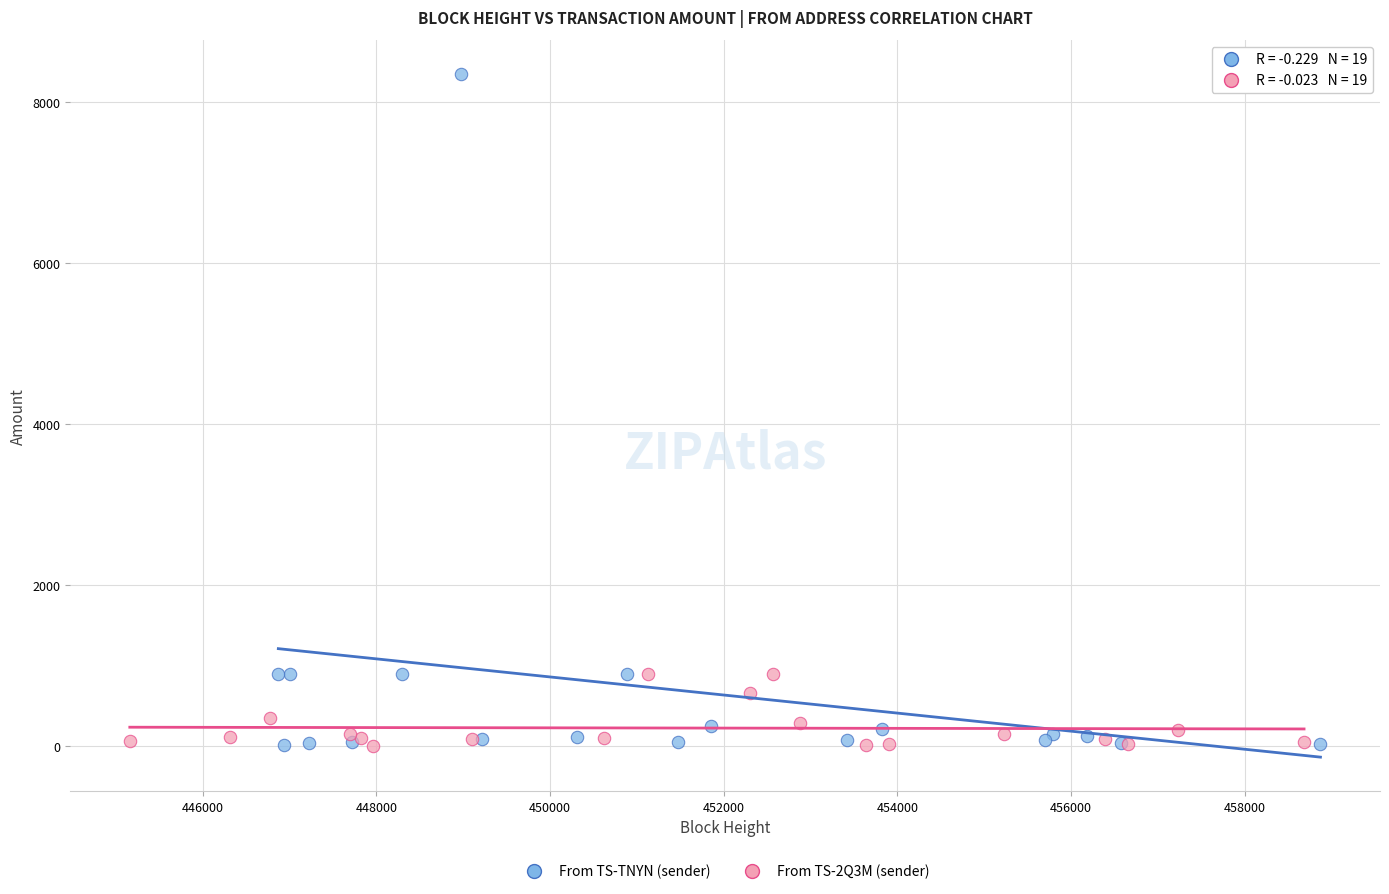

Which series has the widest spread of Y values?

From TS-TNYN (sender)